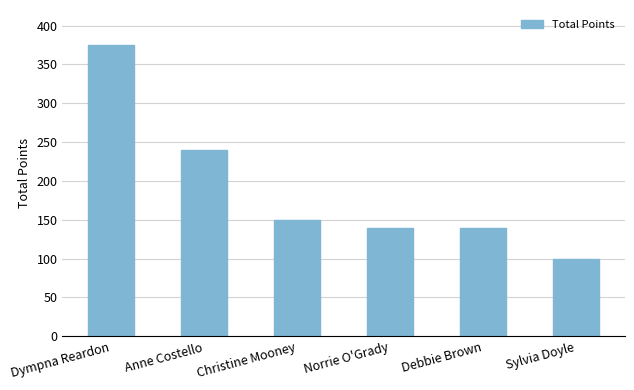

What is the change in value from Dympna Reardon to Debbie Brown?

-235